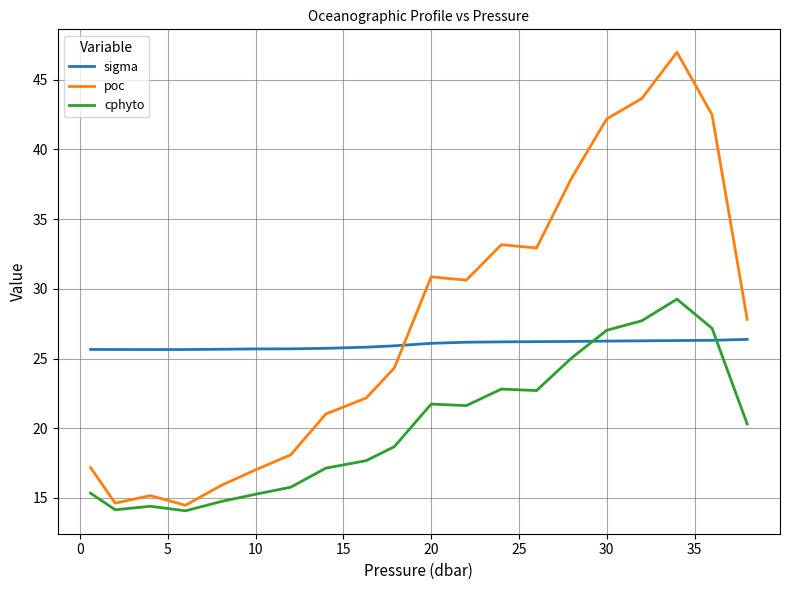

What is the difference between the second highest and second lowest values in the cphyto series?

13.6